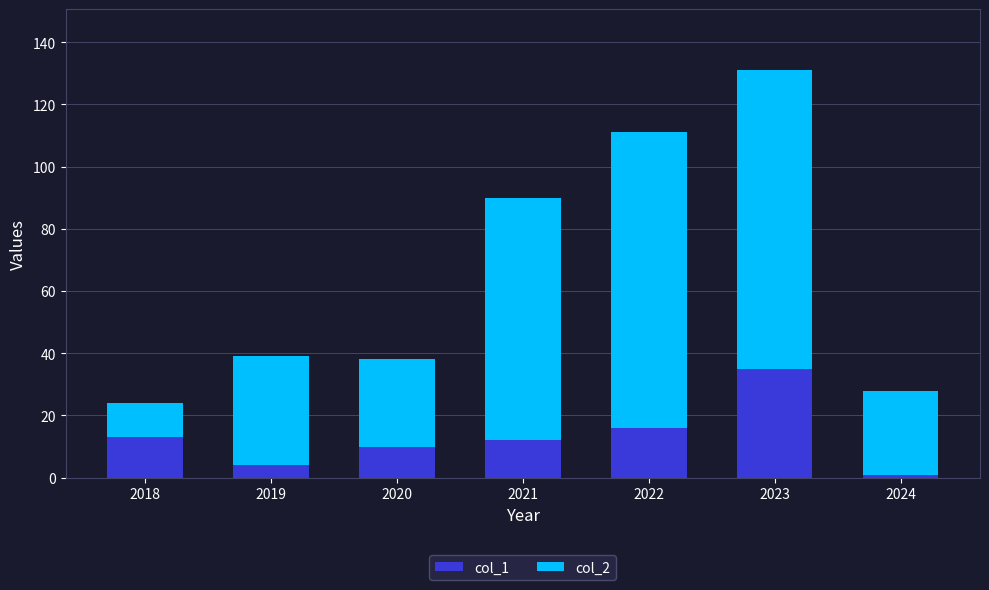

How many values in the col_1 series are below 12?

3